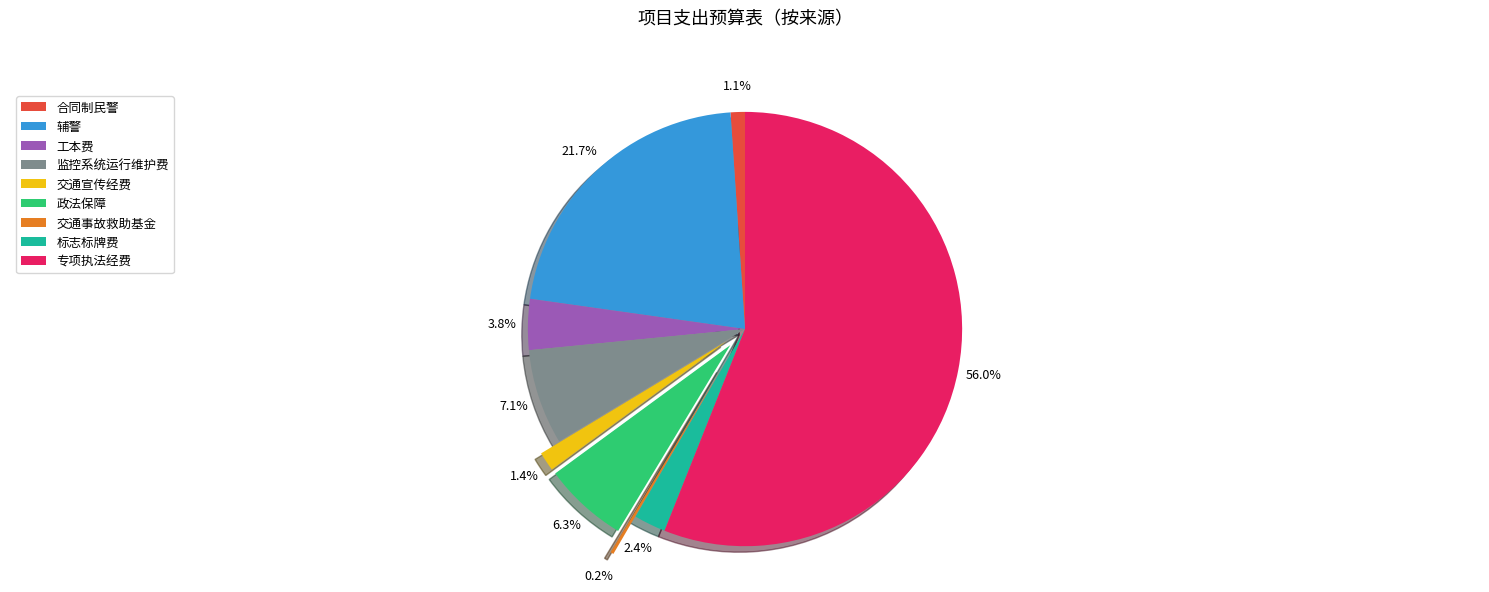

What percentage is NOT represented by 政法保障?

93.7%